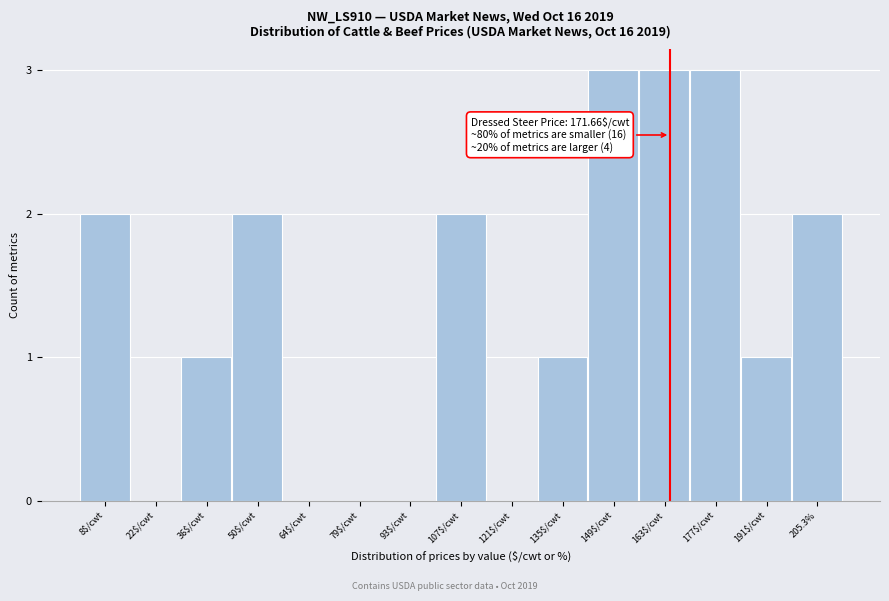

What is the maximum value shown in the chart?

3